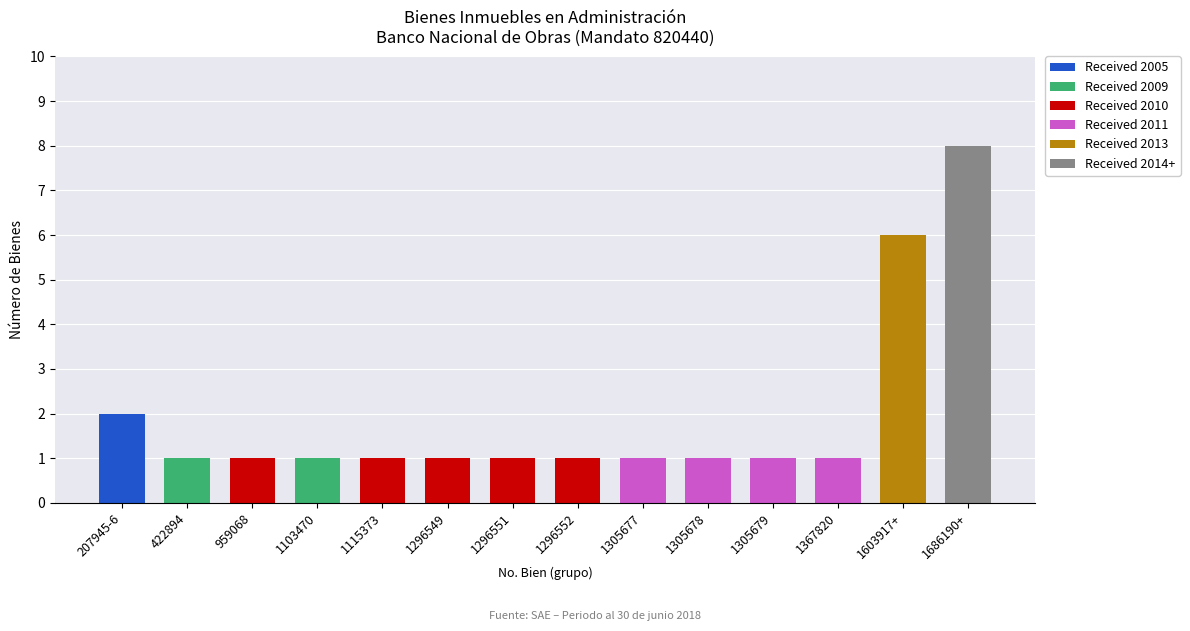

At which category is the sum across all series the highest?

1686190+